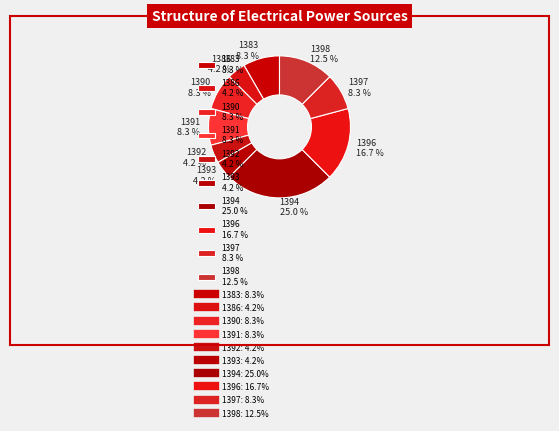

To the nearest percent, what portion does 1397 represent?

8%